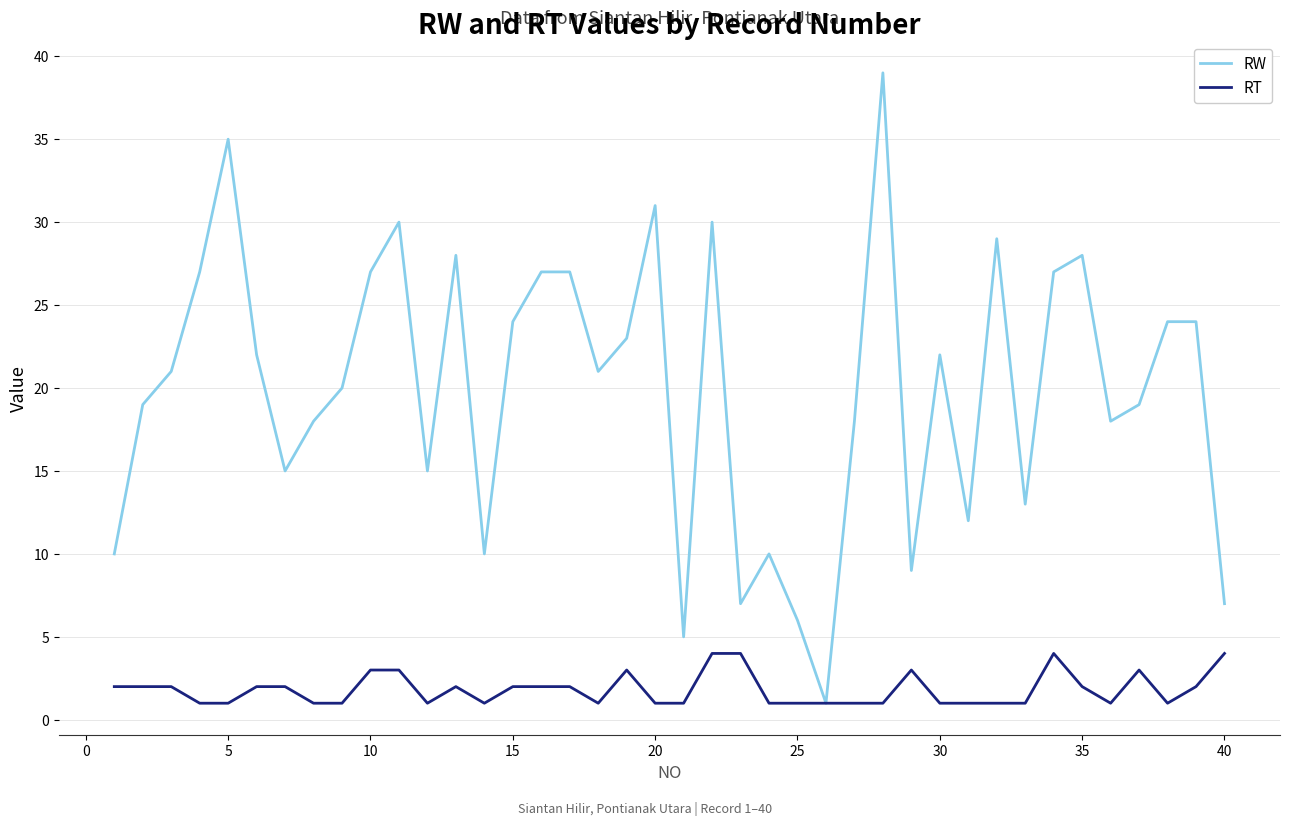

Which series has the widest spread of values?

RW